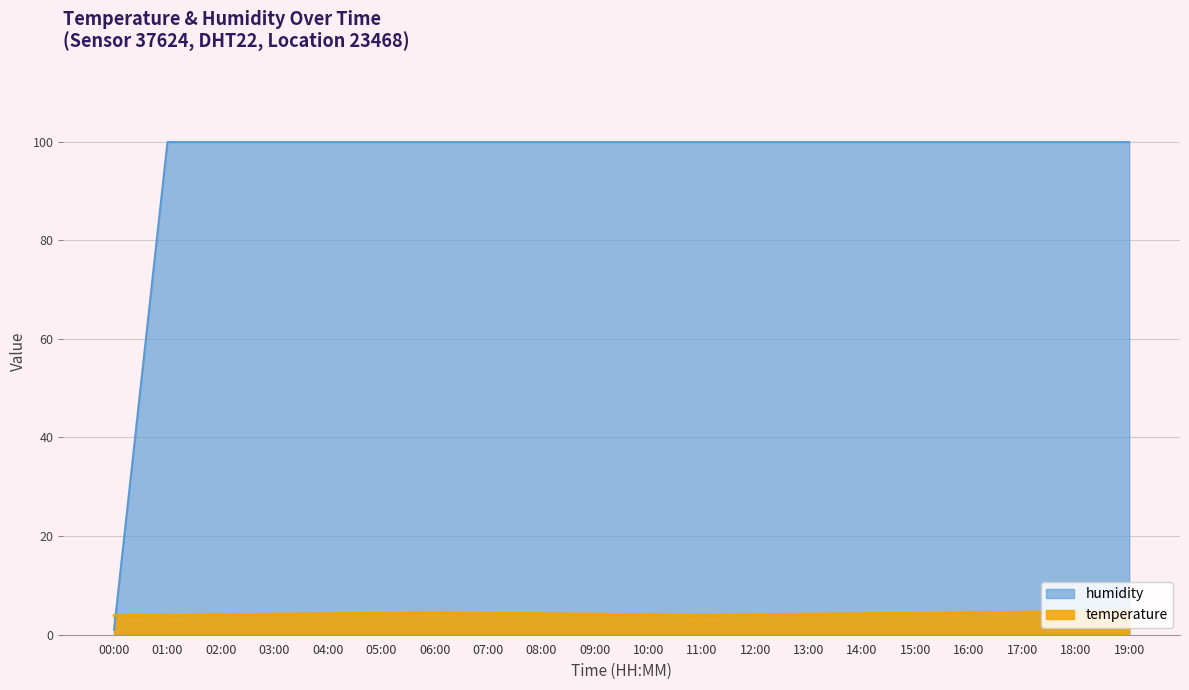

At which label is temperature closest to 4?

01:00